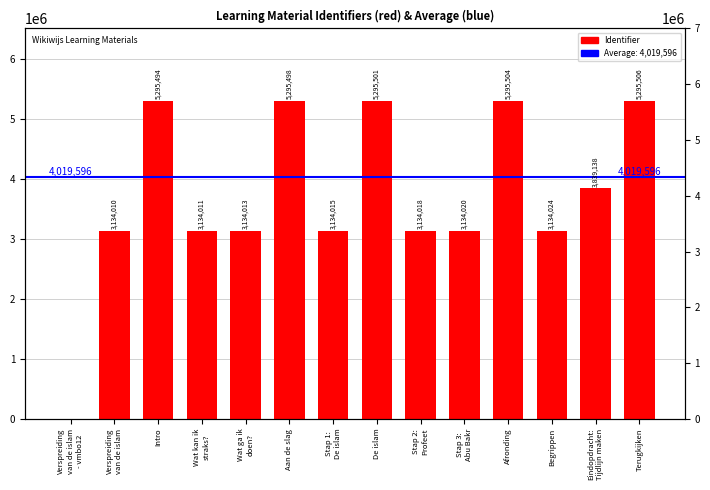

How many bars are there in total?

14